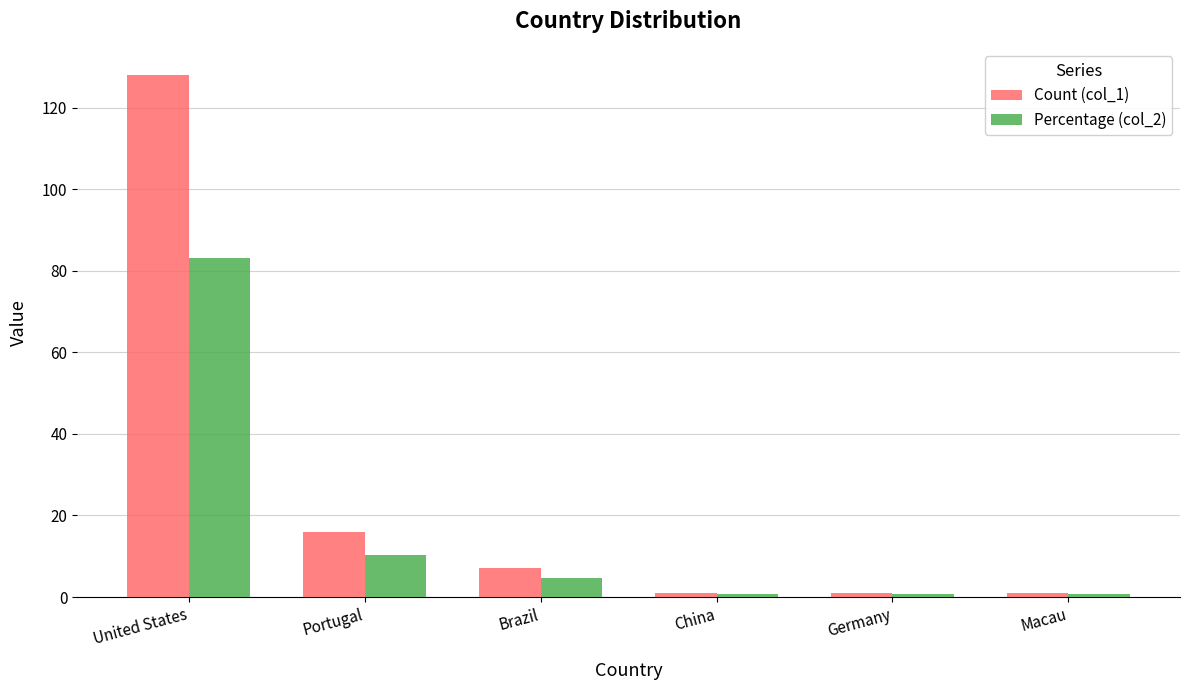

Where does the Percentage (col_2) series first go above 4?

United States